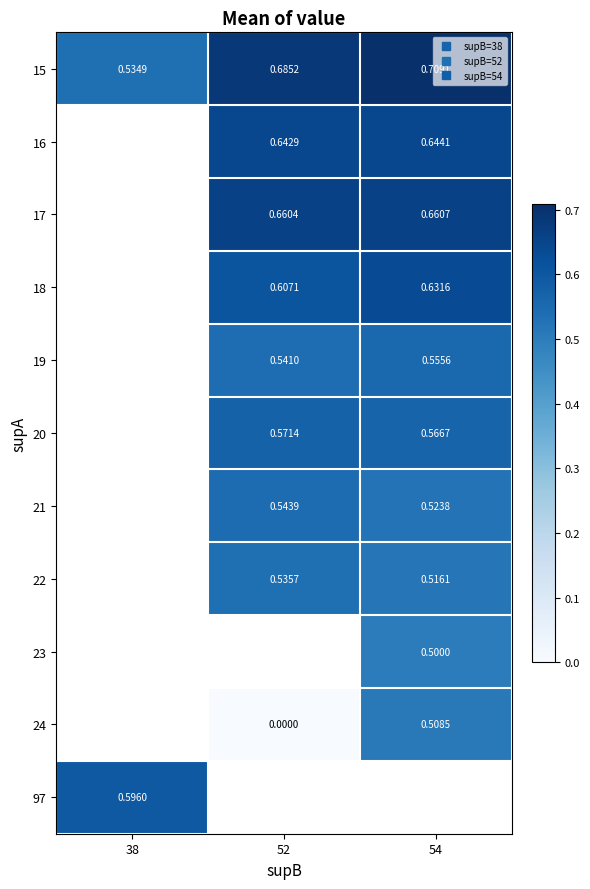

Where does the 16 series first go above 0?

52